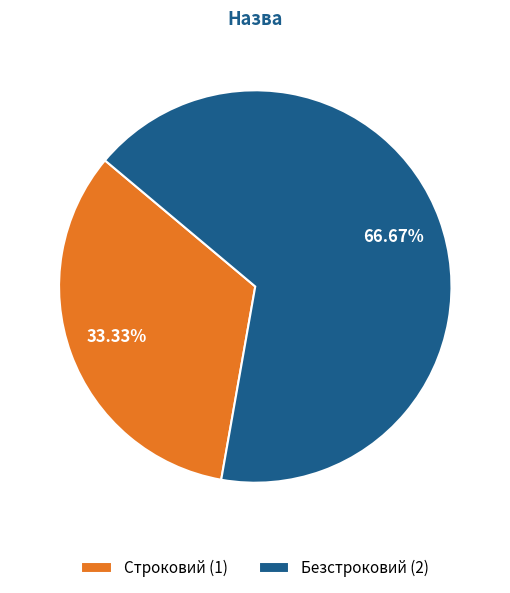

To the nearest percent, what percentage of the pie is Строковий?

33%